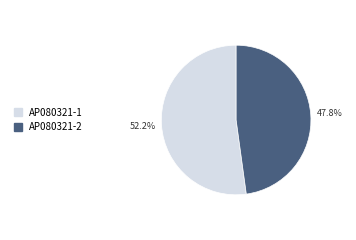

Does AP080321-2 account for over 50% of the chart?

No